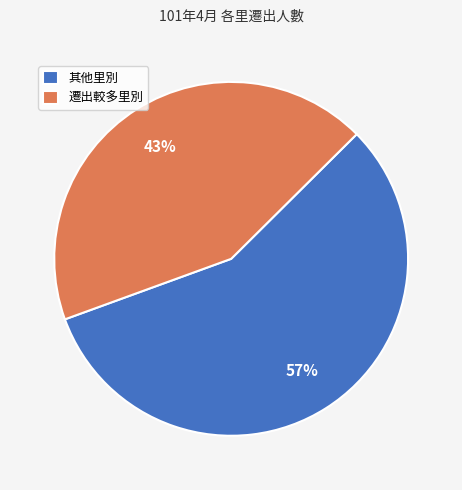

True or false: 其他里別 accounts for 64% of the total.

False